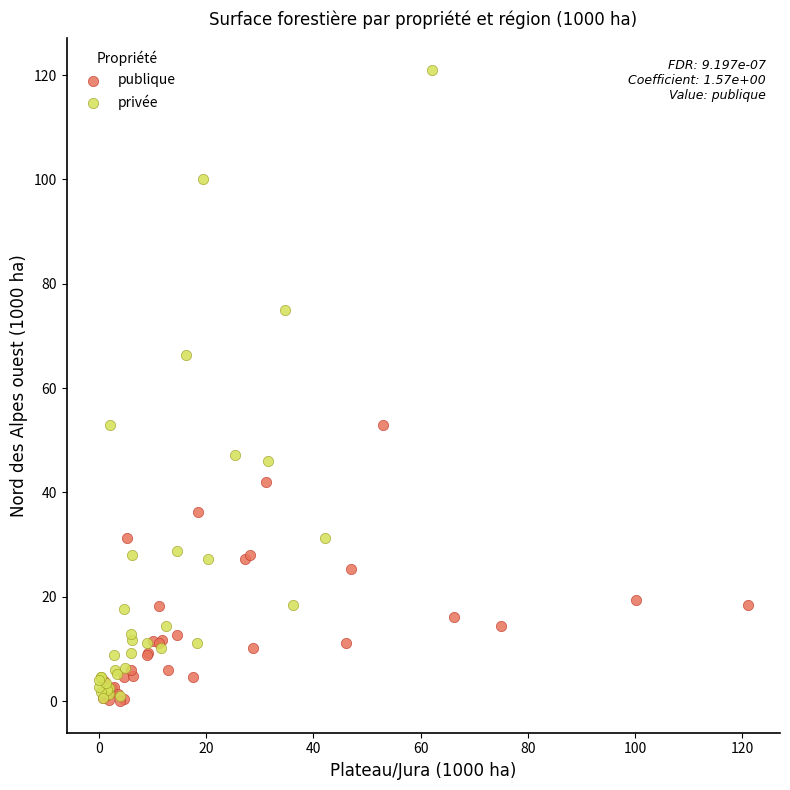

Which series reaches the maximum Y coordinate?

privée